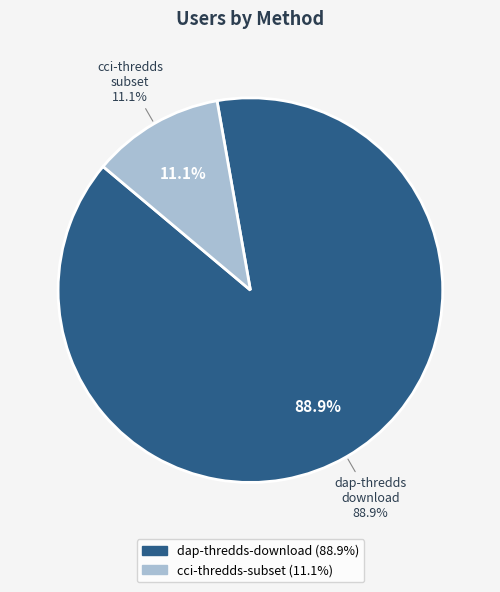

Do cci-thredds-subset and dap-thredds-download together represent more than half of the pie?

Yes